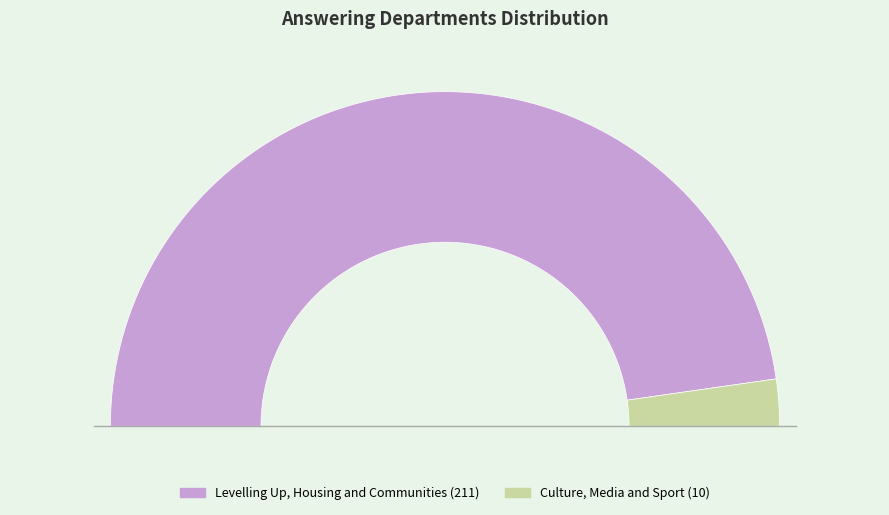

How many slices are in this pie chart?

2